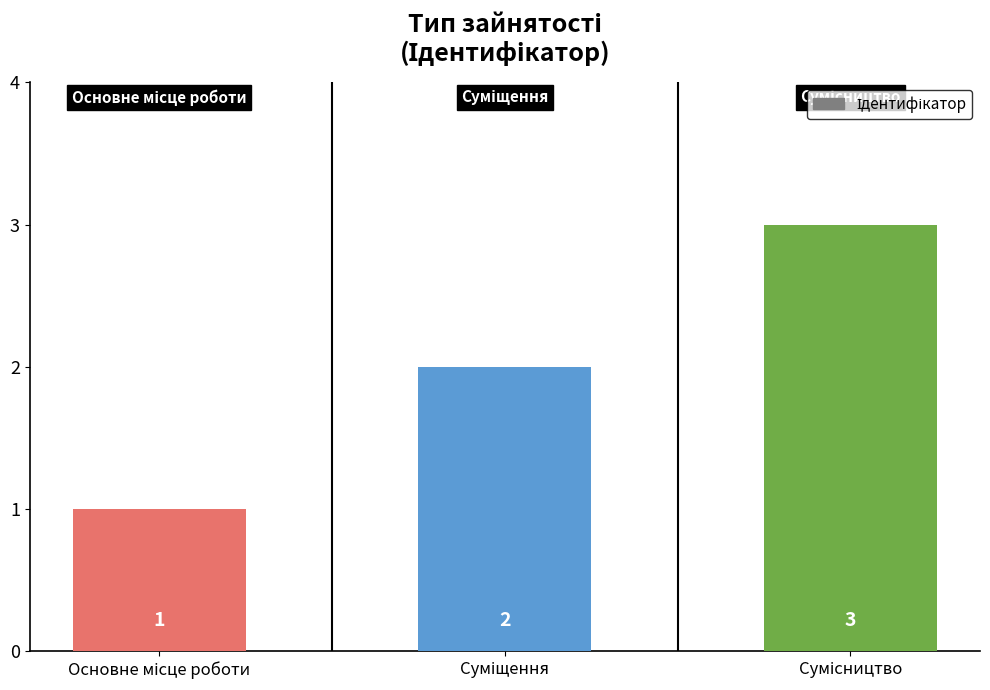

What is the maximum value shown in the chart?

3